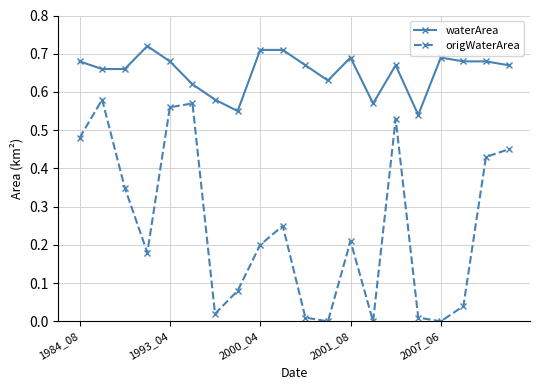

Which series has the largest total across all categories?

waterArea